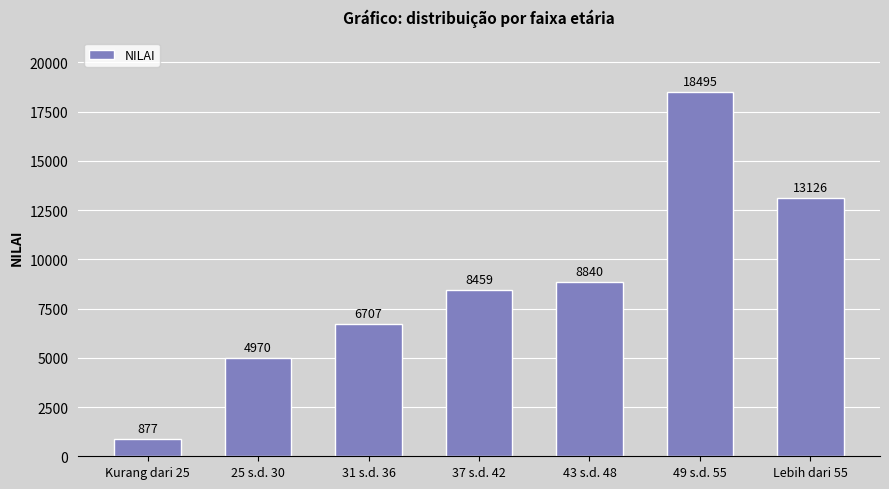

Is it true that the value at 37 s.d. 42 is 8459?

True